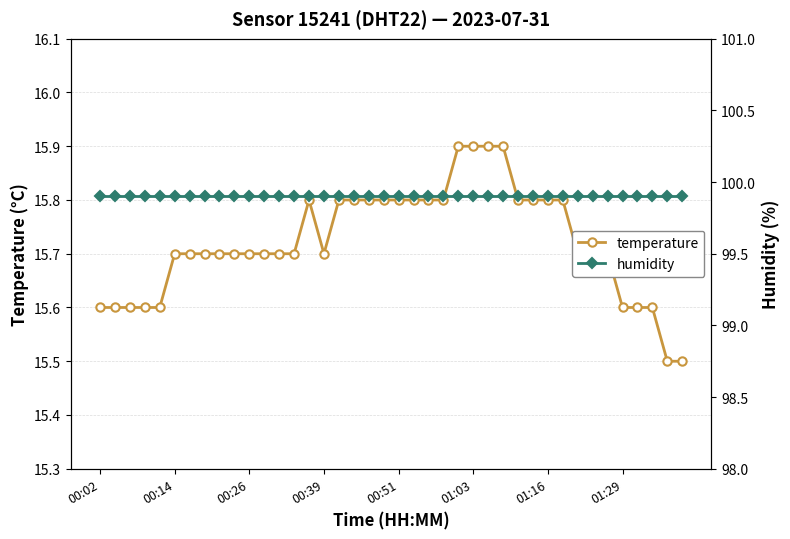

Where is temperature nearest to the value 15?

38